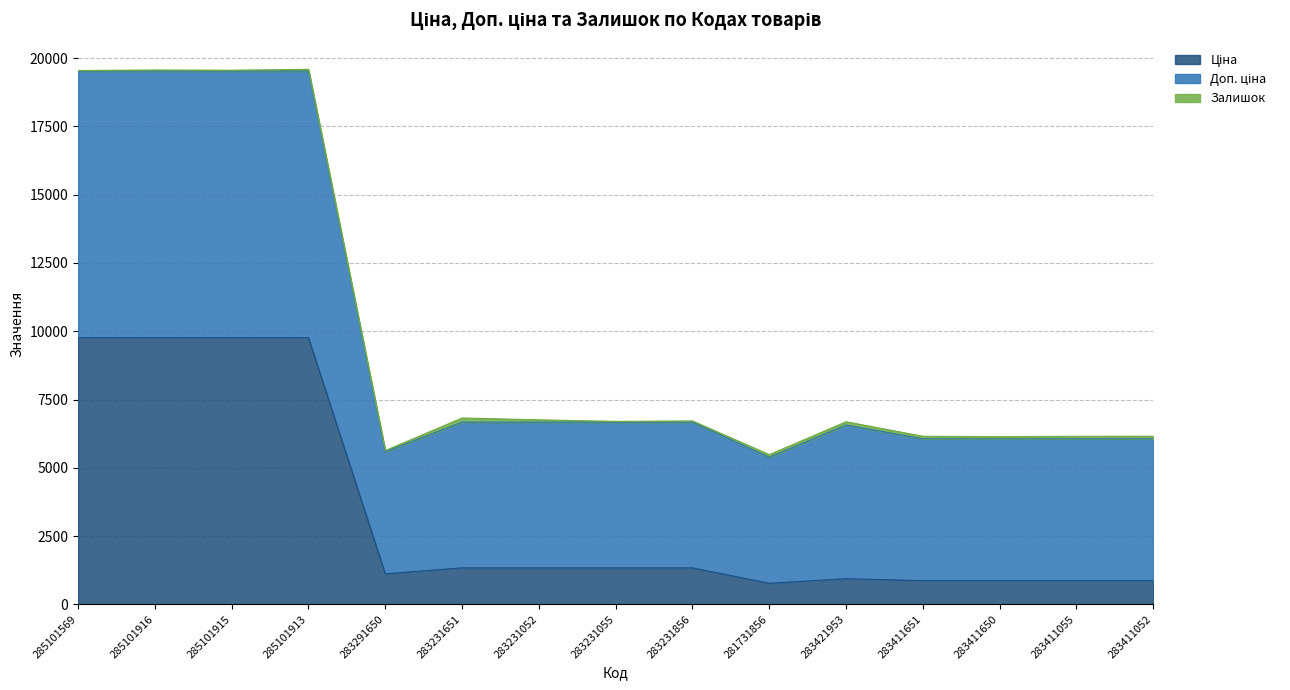

What is the total value across all series at 283411052?

6155.3